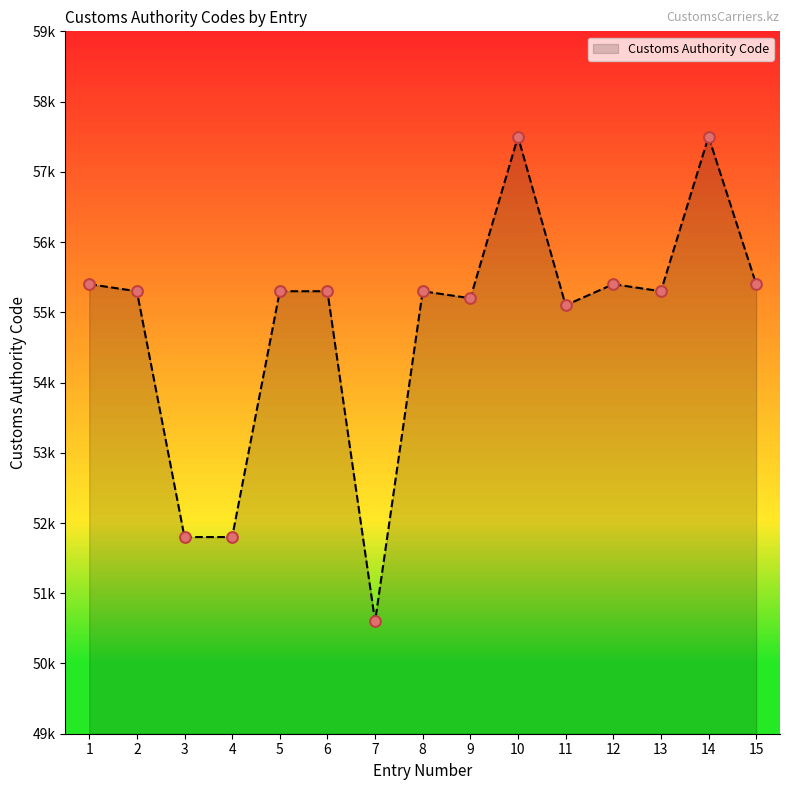

Between 15 and 11, which is larger?

15